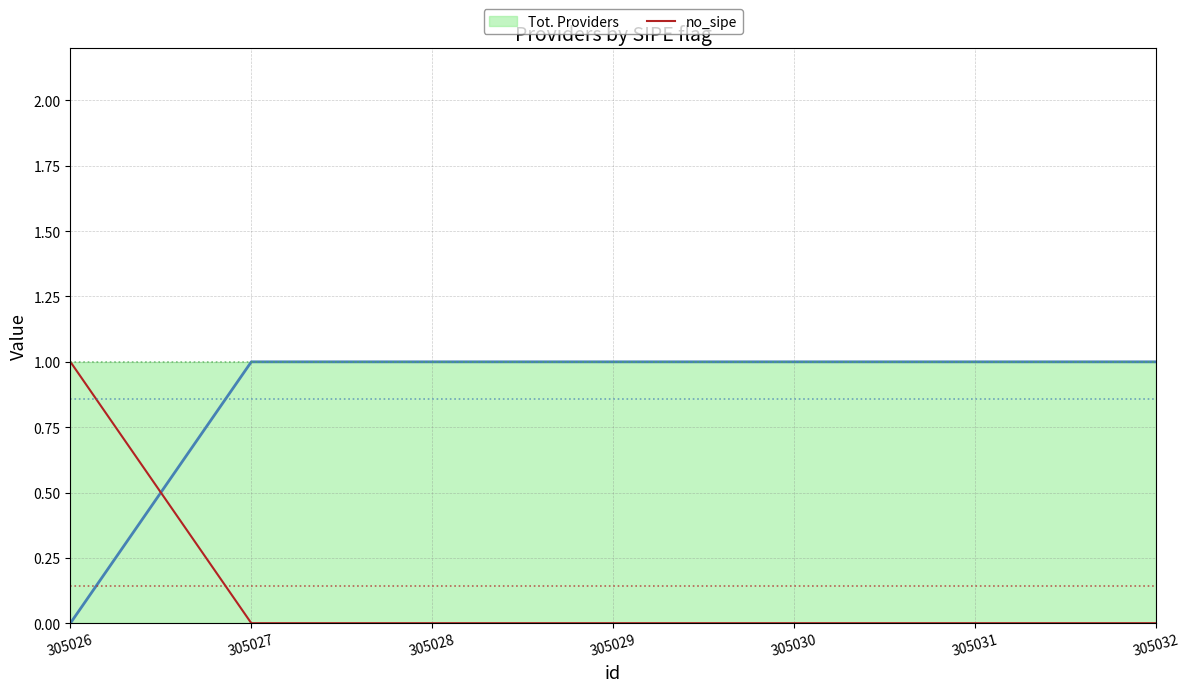

Which label corresponds to the smallest value in the chart?

305027